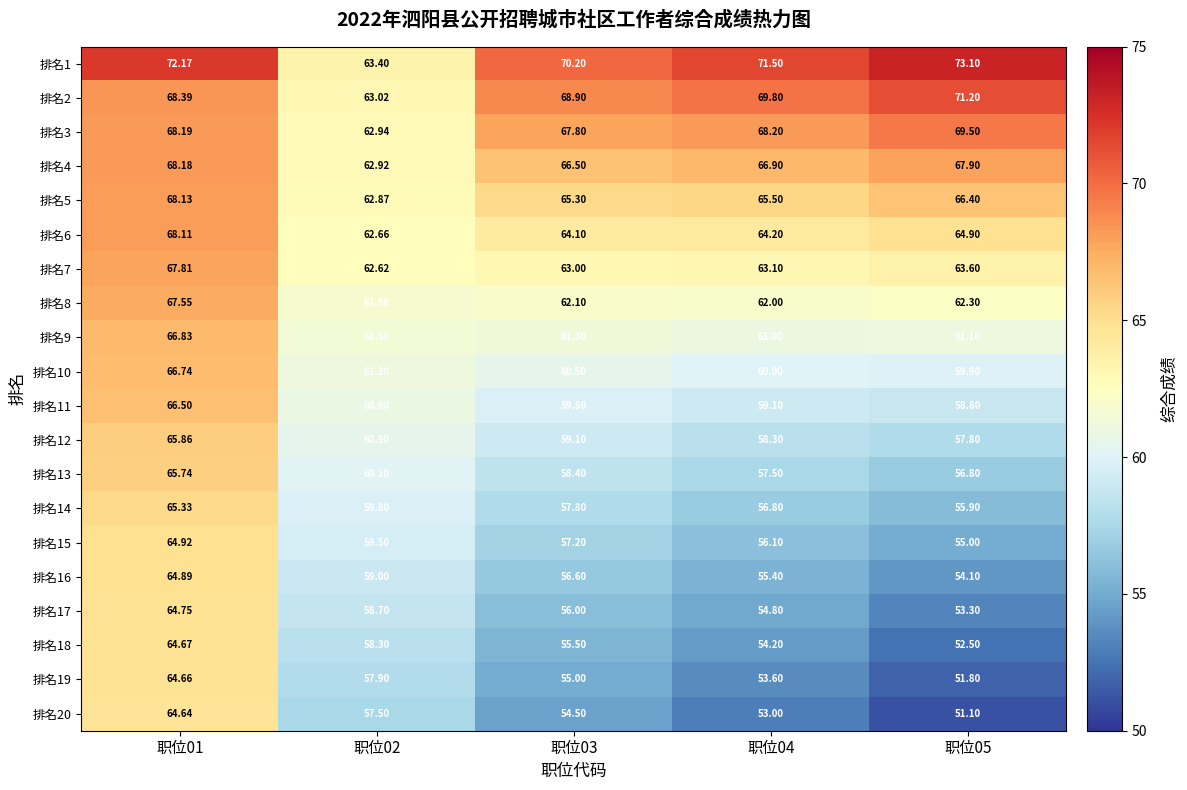

How many series are shown in this chart?

20